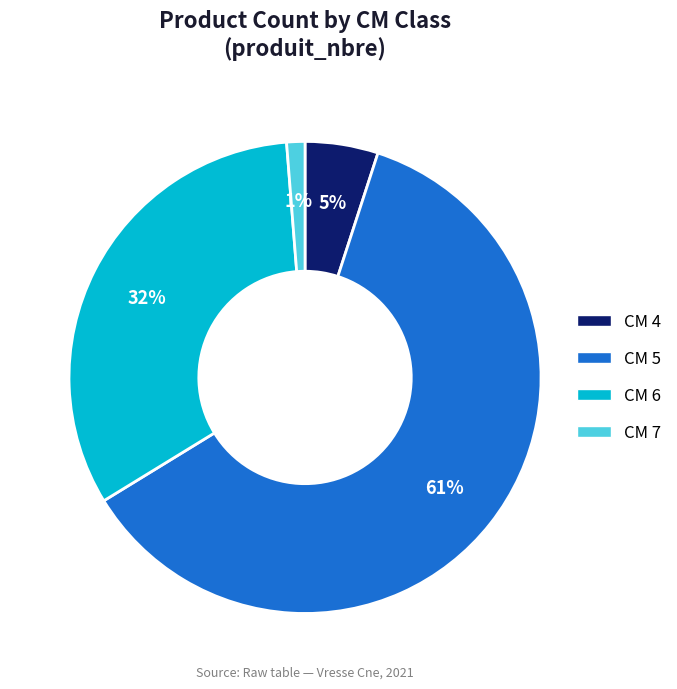

What percentage is the CM 4 slice, to the nearest percent?

5%